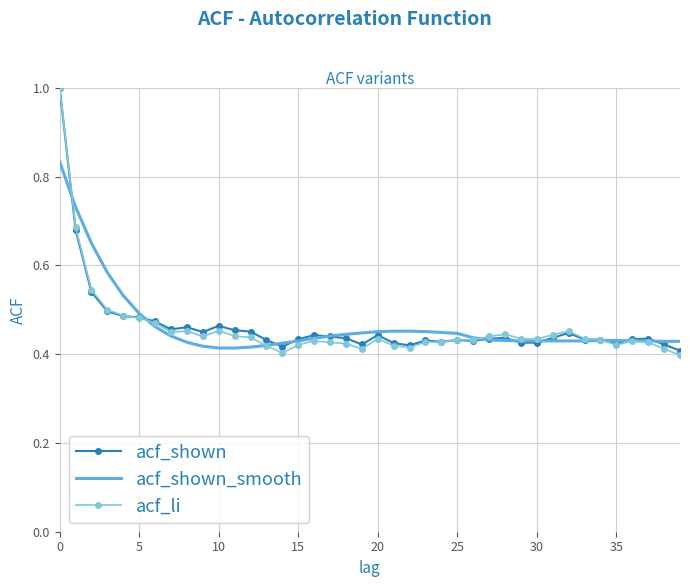

Which series has the widest spread of values?

acf_li